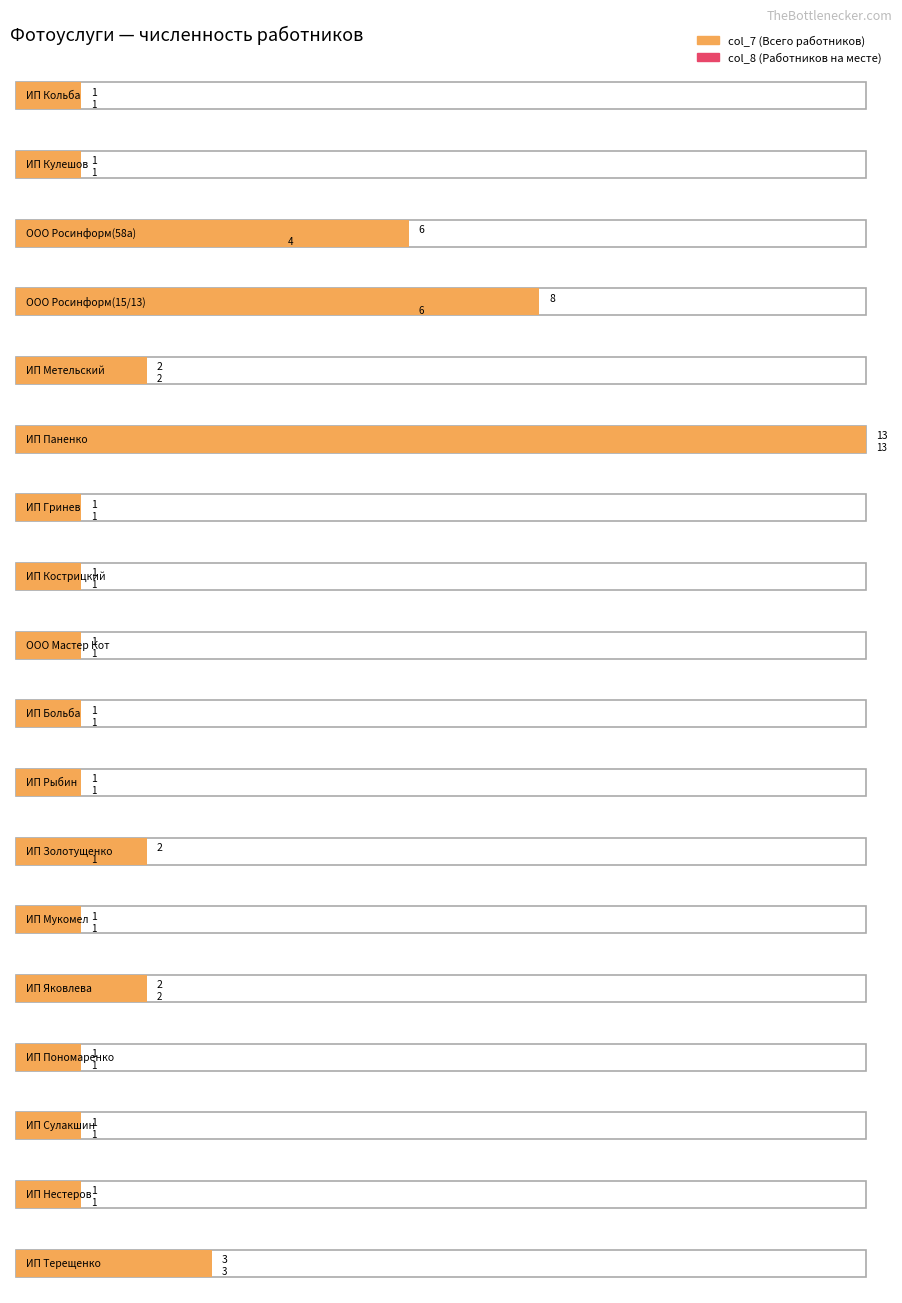

What is the value of the col_8 bar at the 14th from the left?

2